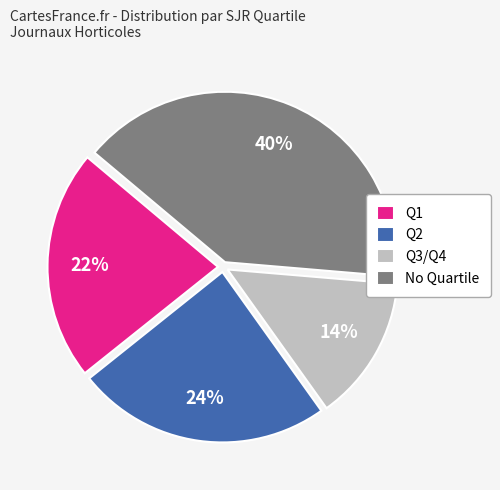

Which category has the biggest portion of the pie?

No Quartile